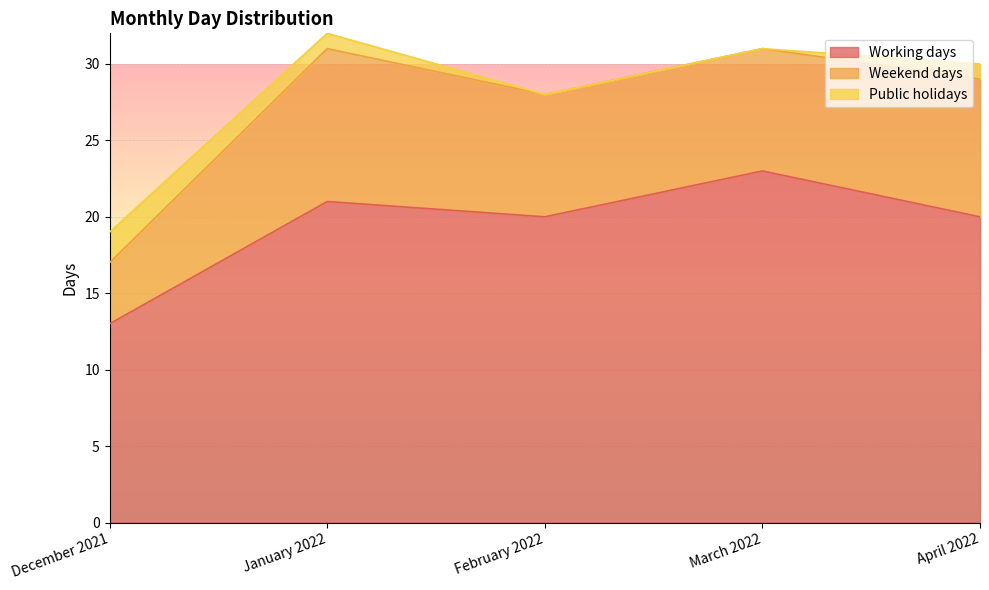

How many Public holidays values are between 0 and 1?

4